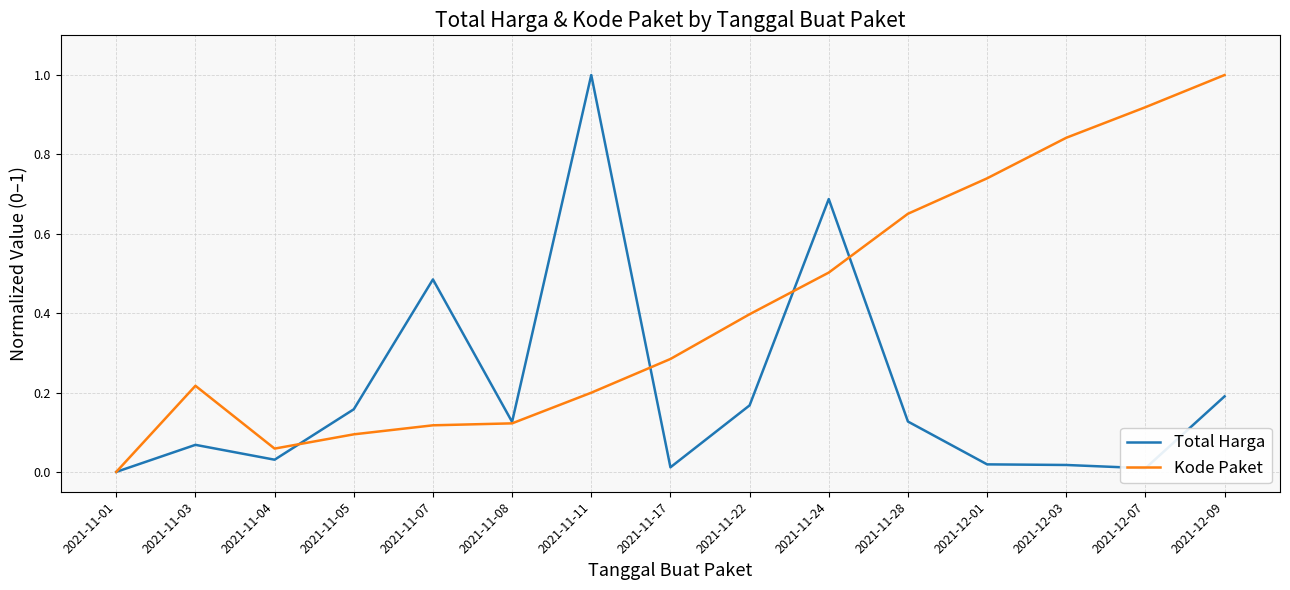

Where is the first local minimum for Kode Paket?

2021-11-04